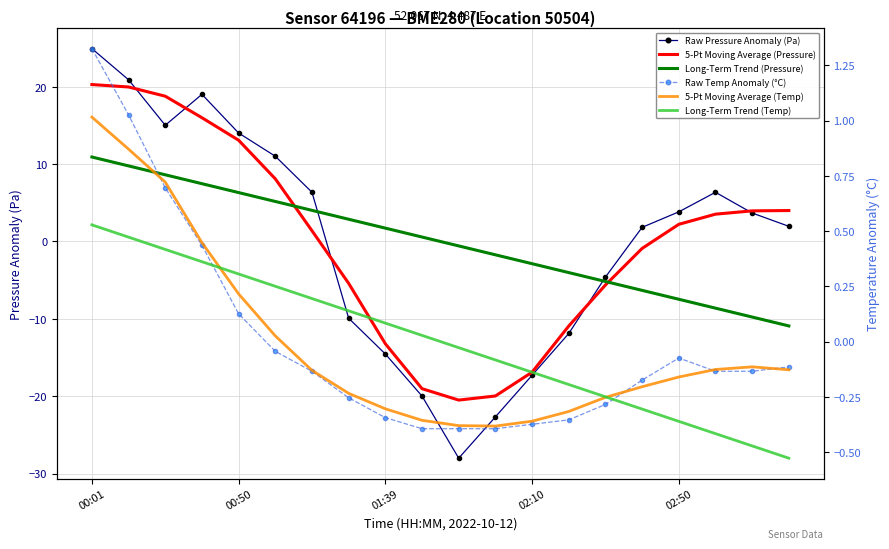

How many positive values does the 5-Pt Moving Average (Temp) series have?

6